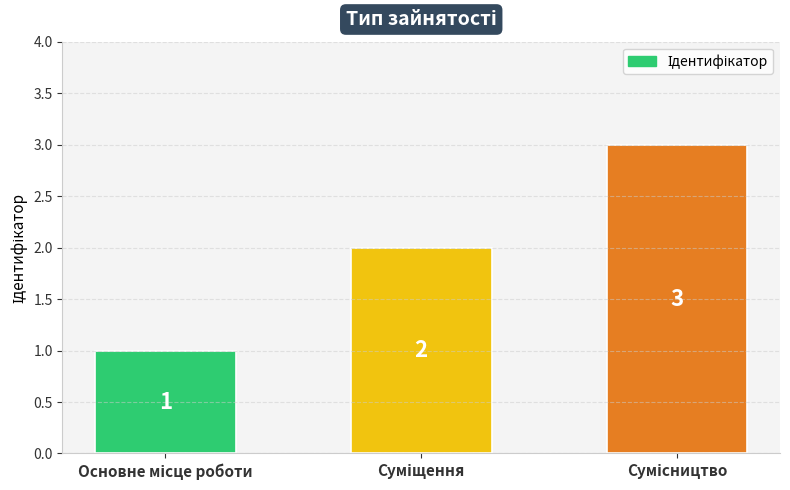

What is the value of the 3rd bar from the left?

3